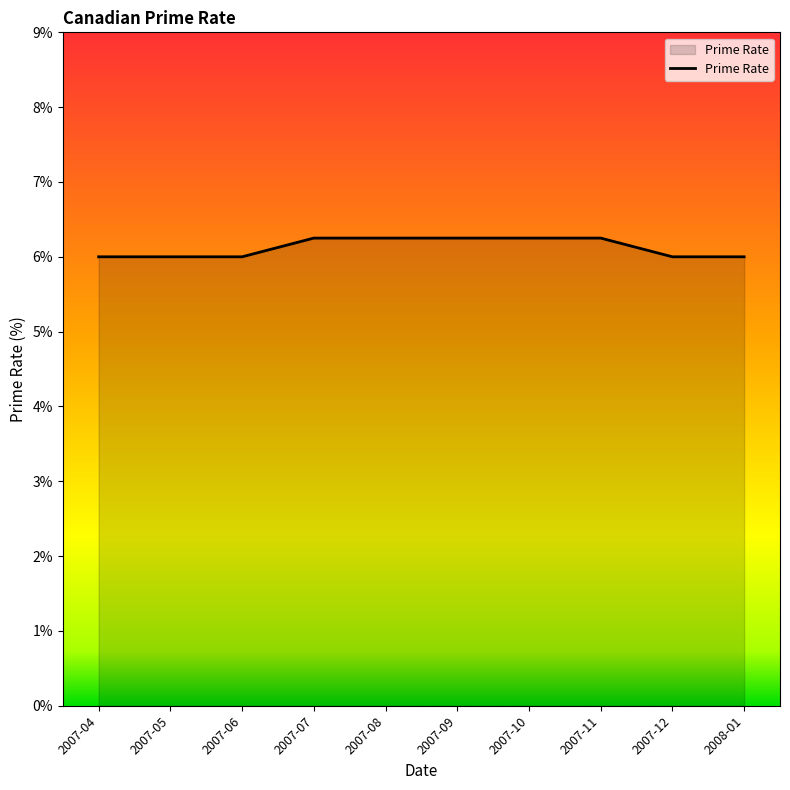

Is it true that the value at 2007-04 is 6.0?

True